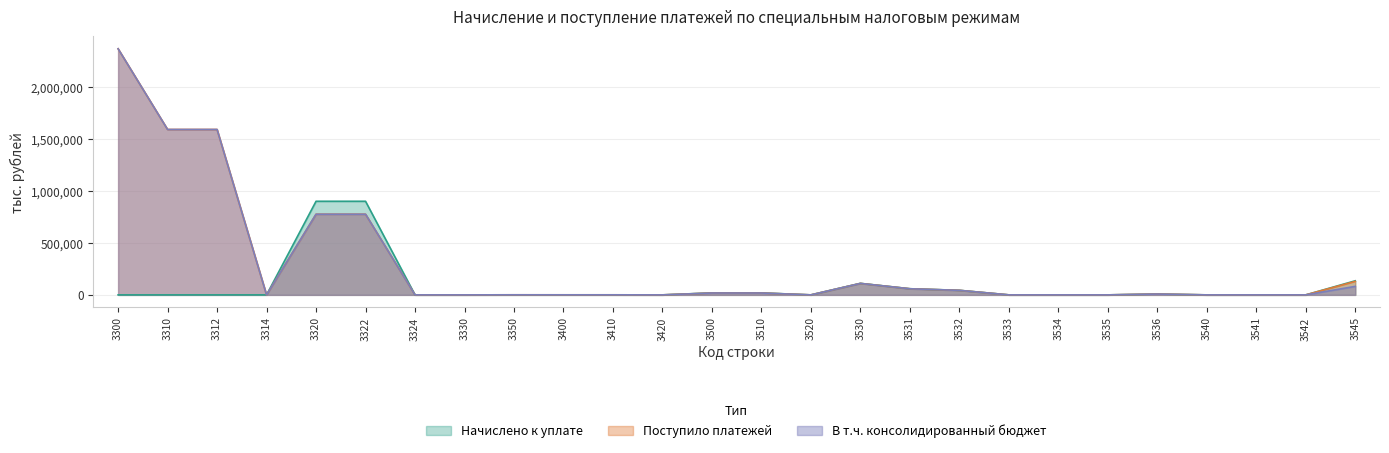

What is the difference between the maximum and second lowest values in the В т.ч. консолидированный бюджет series?

2370493